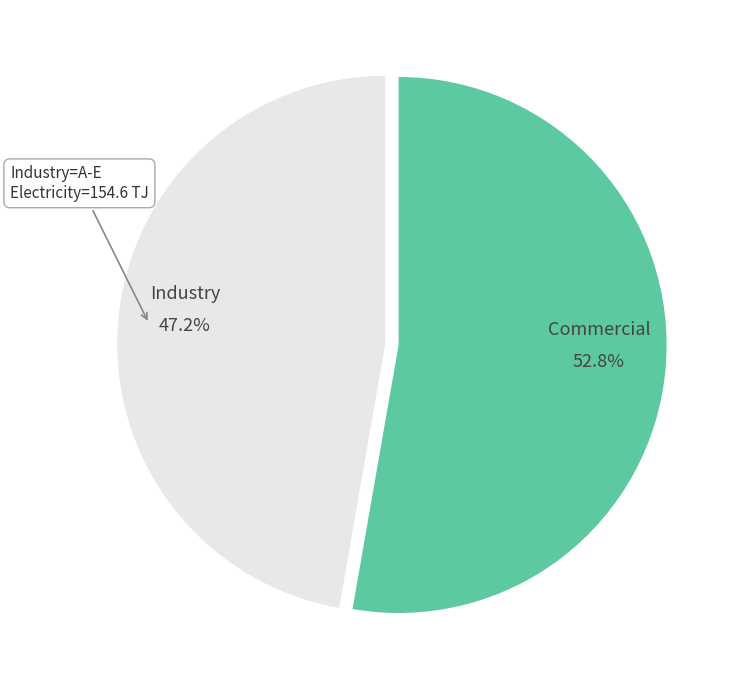

How many slices are in this pie chart?

2